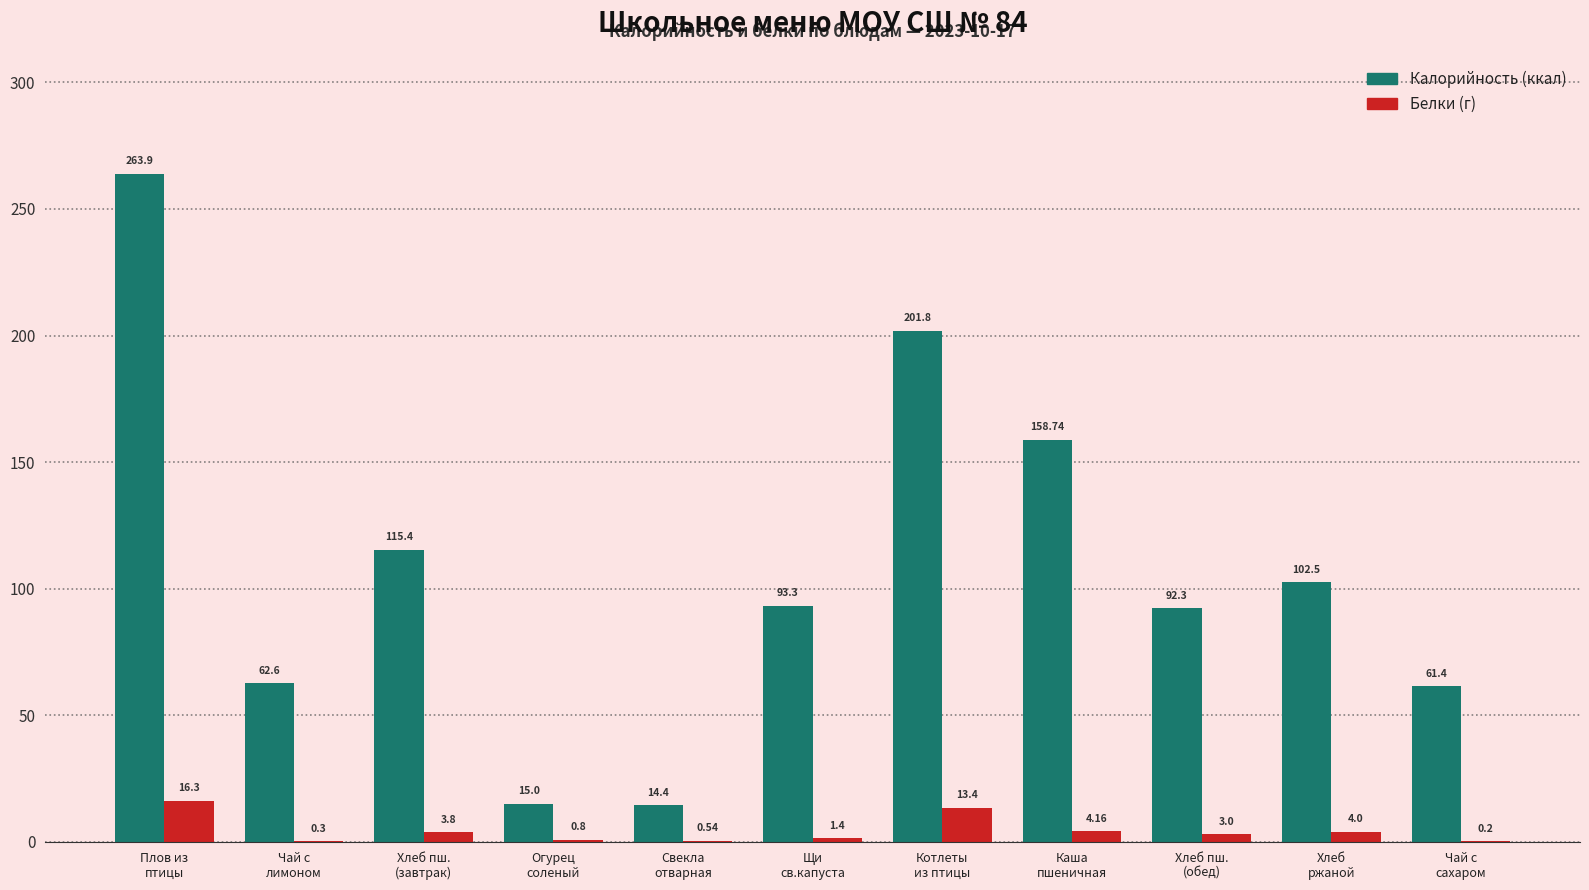

How many groups of bars are there?

11